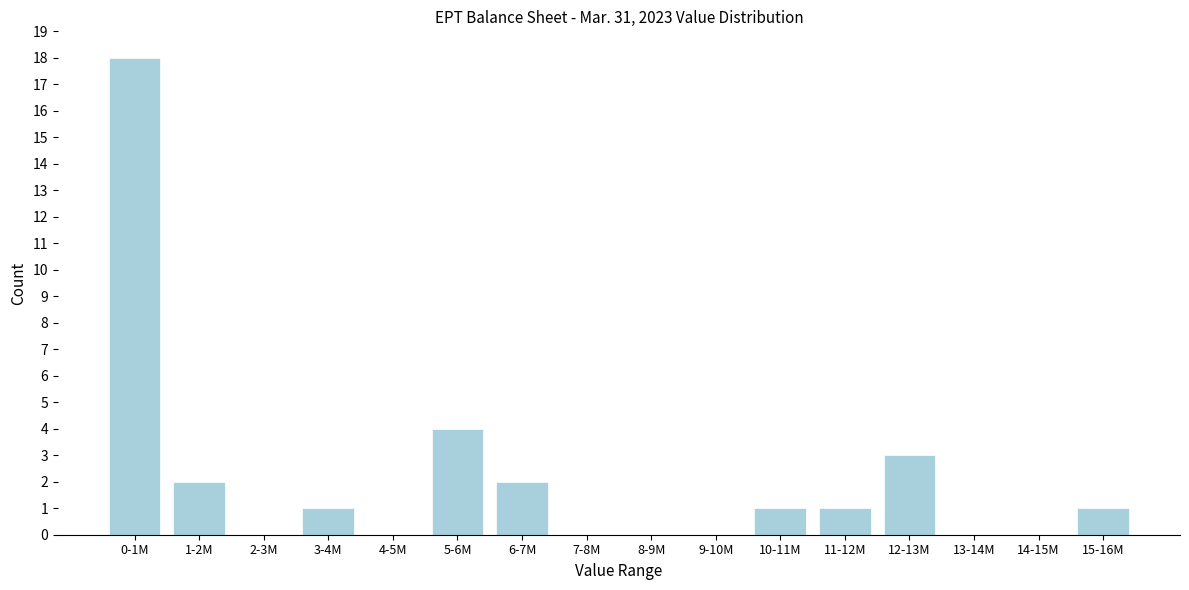

Reading left to right, extract all data points from this chart.

0-1M=18	1-2M=2	2-3M=0	3-4M=1	4-5M=0	5-6M=4	6-7M=2	7-8M=0	8-9M=0	9-10M=0	10-11M=1	11-12M=1	12-13M=3	13-14M=0	14-15M=0	15-16M=1